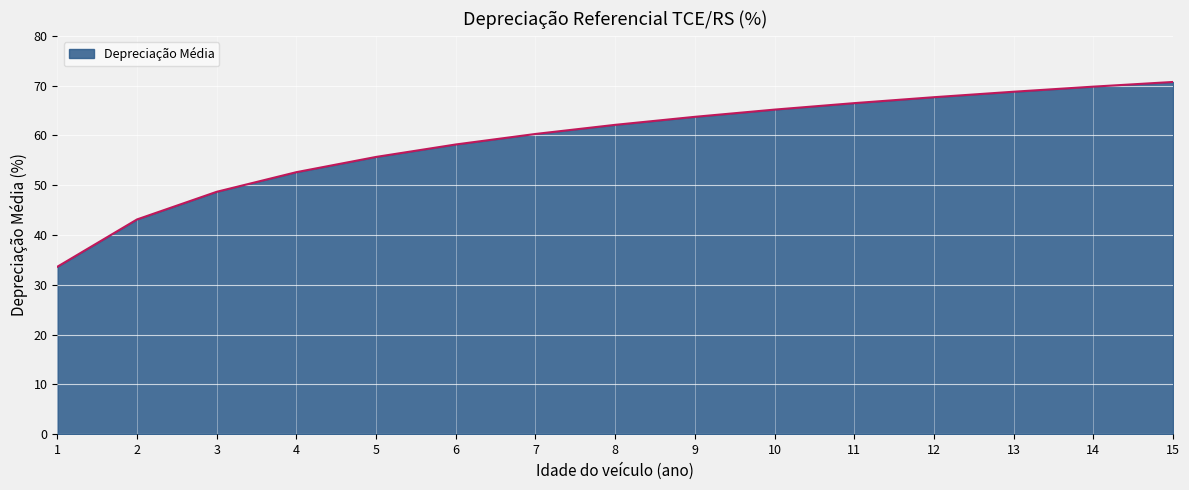

True or false: the data shows 66.5 at 11.

True